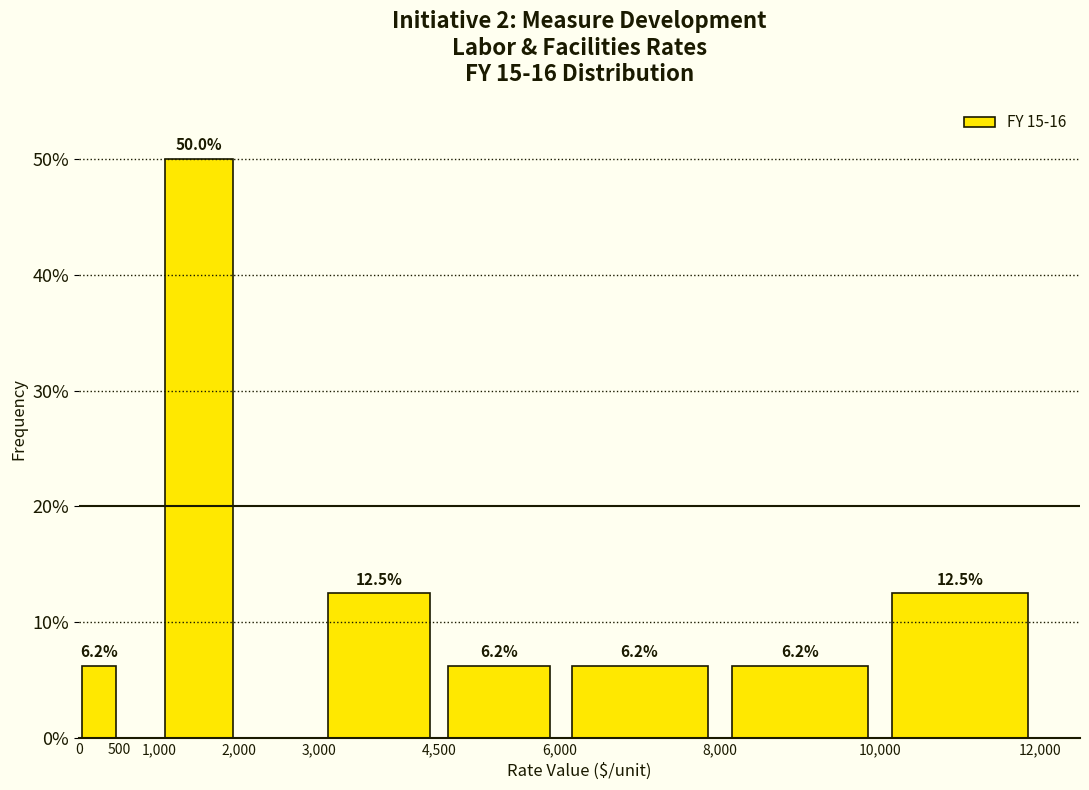

Over which range of the x-axis is the bar tallest?

1,000 to 2,000